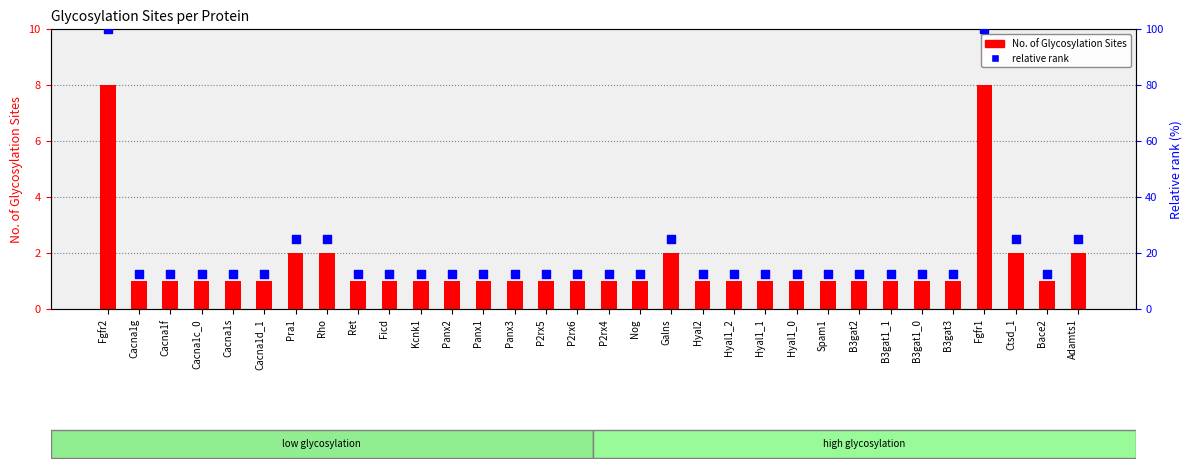

At which category is the sum across all series the highest?

Fgfr2